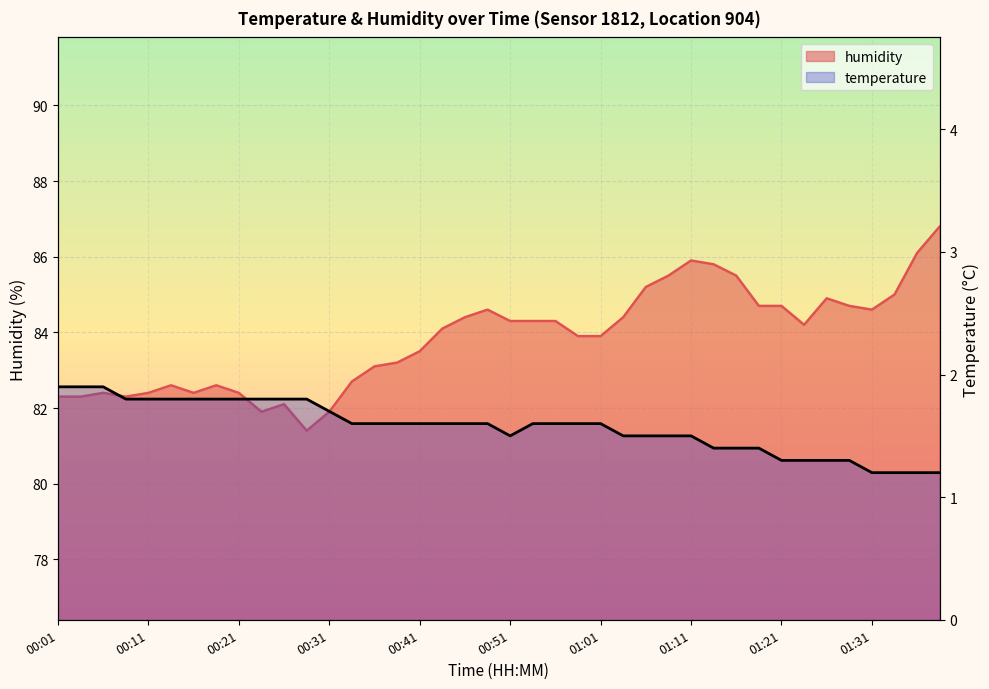

How many data points in humidity are less than 84?

19